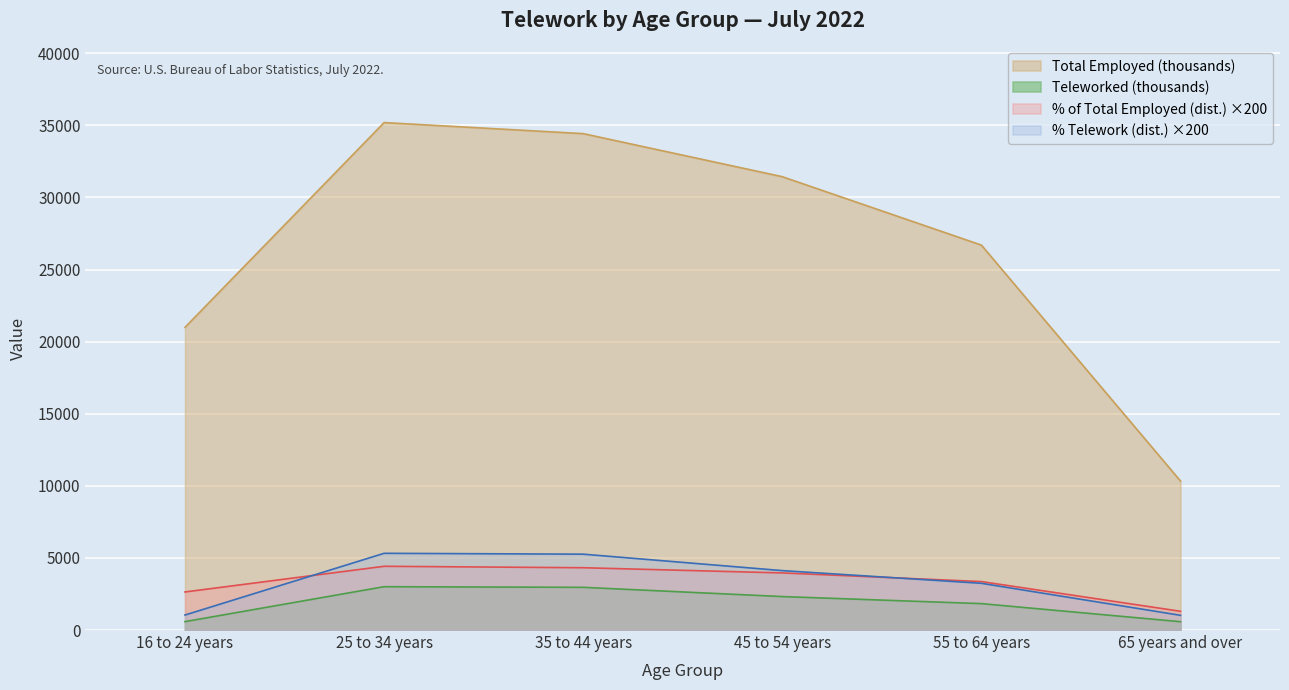

Does the chart display data point markers on the line(s)?

No